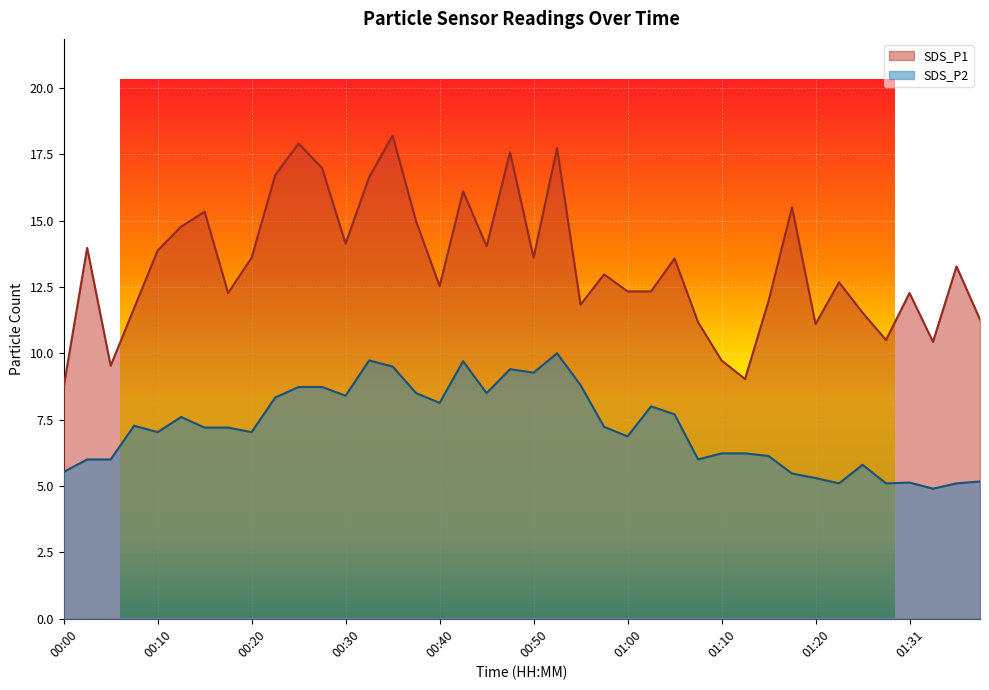

What is the lowest value of the SDS_P2 series?

4.9